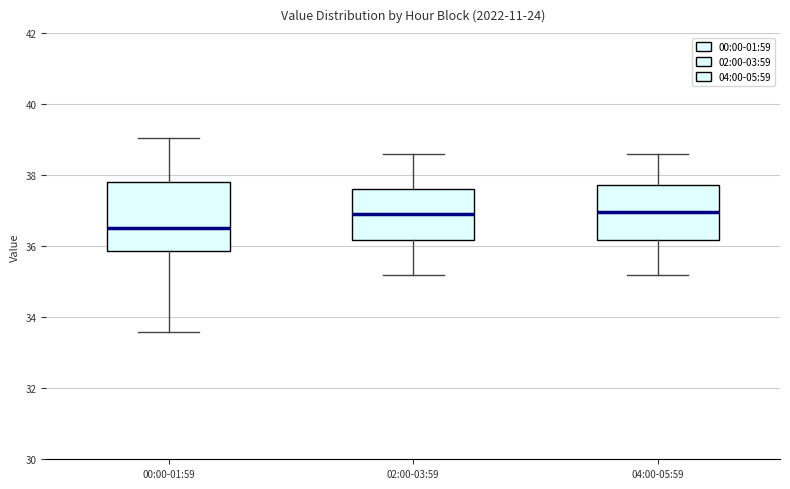

Reading left to right, transcribe this box plot: for each box, give where its median line is, the range the box spans, and where its two whiskers end, as read against the y-axis. The values are not printed on the chart, so give them approximately, as read against the axis.

00:00-01:59: median 36.6, box 35.8 to 37.8, whiskers 33.6 to 39.0
02:00-03:59: median 37.0, box 36.2 to 37.6, whiskers 35.2 to 38.6
04:00-05:59: median 37.0, box 36.2 to 37.8, whiskers 35.2 to 38.6